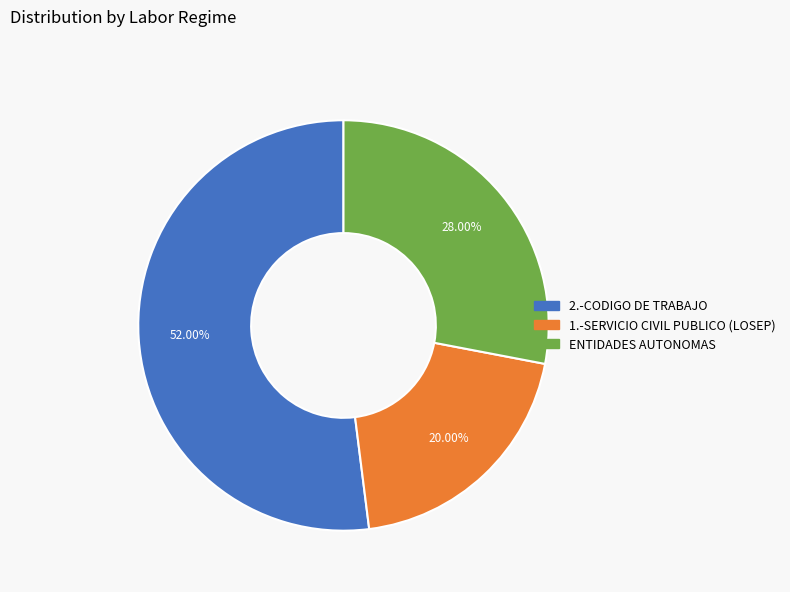

The ENTIDADES AUTONOMAS slice represents 15% of the pie. True or false?

False